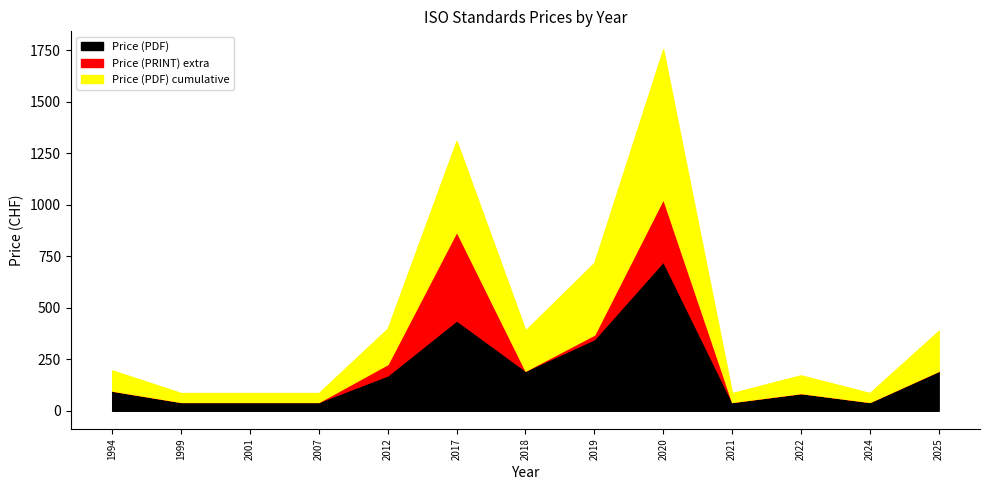

The Price (PRINT) series shows 62 at 2022. True or false?

False